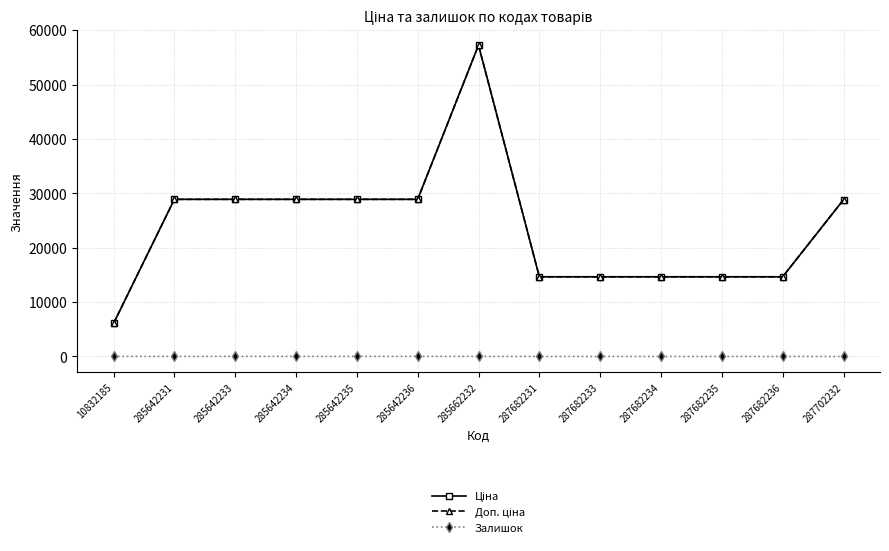

Reading right to left, what are all the values shown in this chart?

Ціна: 28821.8	14649.6	14649.6	14649.6	14649.6	14649.6	57235.5	28890.3	28890.3	28890.3	28890.3	28890.3	6067.2
Доп. ціна: 28821.8	14649.6	14649.6	14649.6	14649.6	14649.6	57235.5	28890.3	28890.3	28890.3	28890.3	28890.3	6067.2
Залишок: 0.0	0.0	1.0	0.0	0.0	1.0	15.0	17.0	14.0	12.0	17.0	12.0	11.0